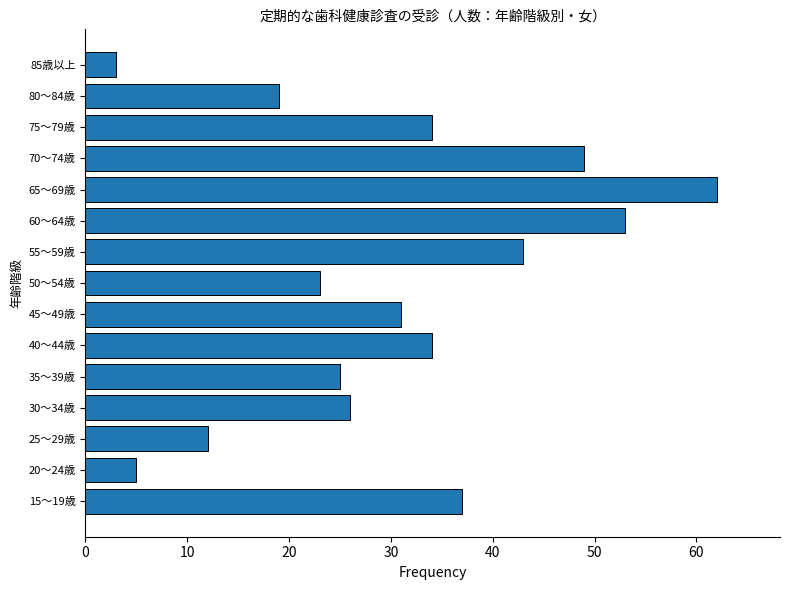

Reading bottom to top, what are all the values shown in this chart?

37	5	12	26	25	34	31	23	43	53	62	49	34	19	3